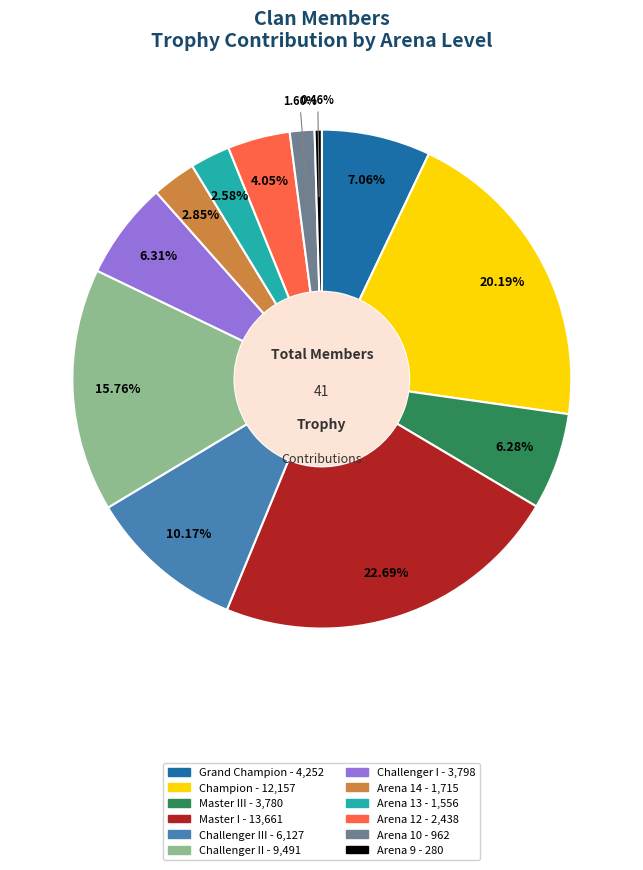

Is there a majority slice in this chart?

No